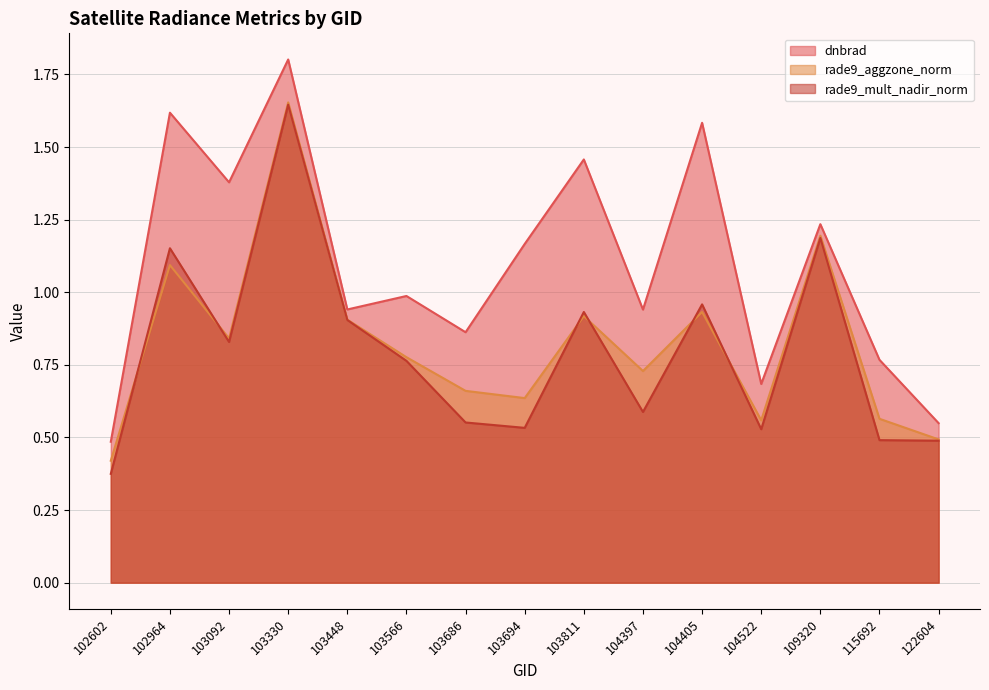

The value of dnbrad at 103686 is 0.9. True or false?

True